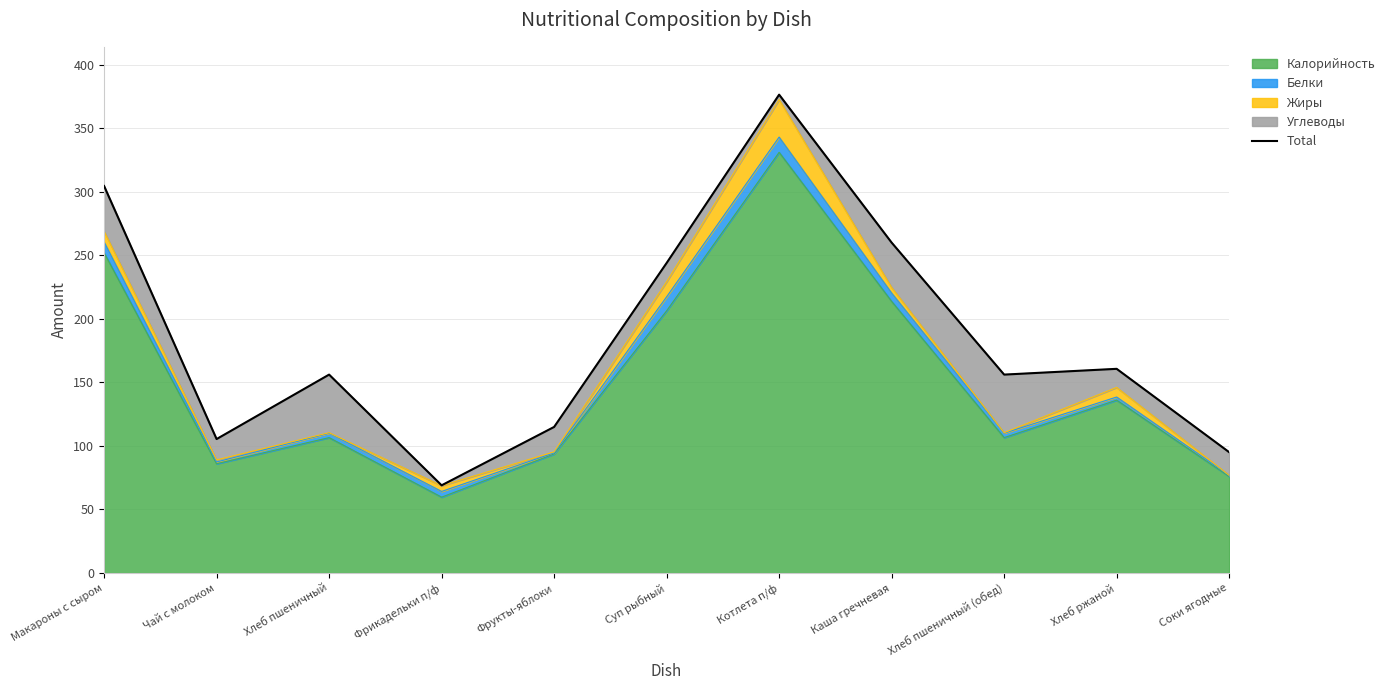

What is the average value?

185.6